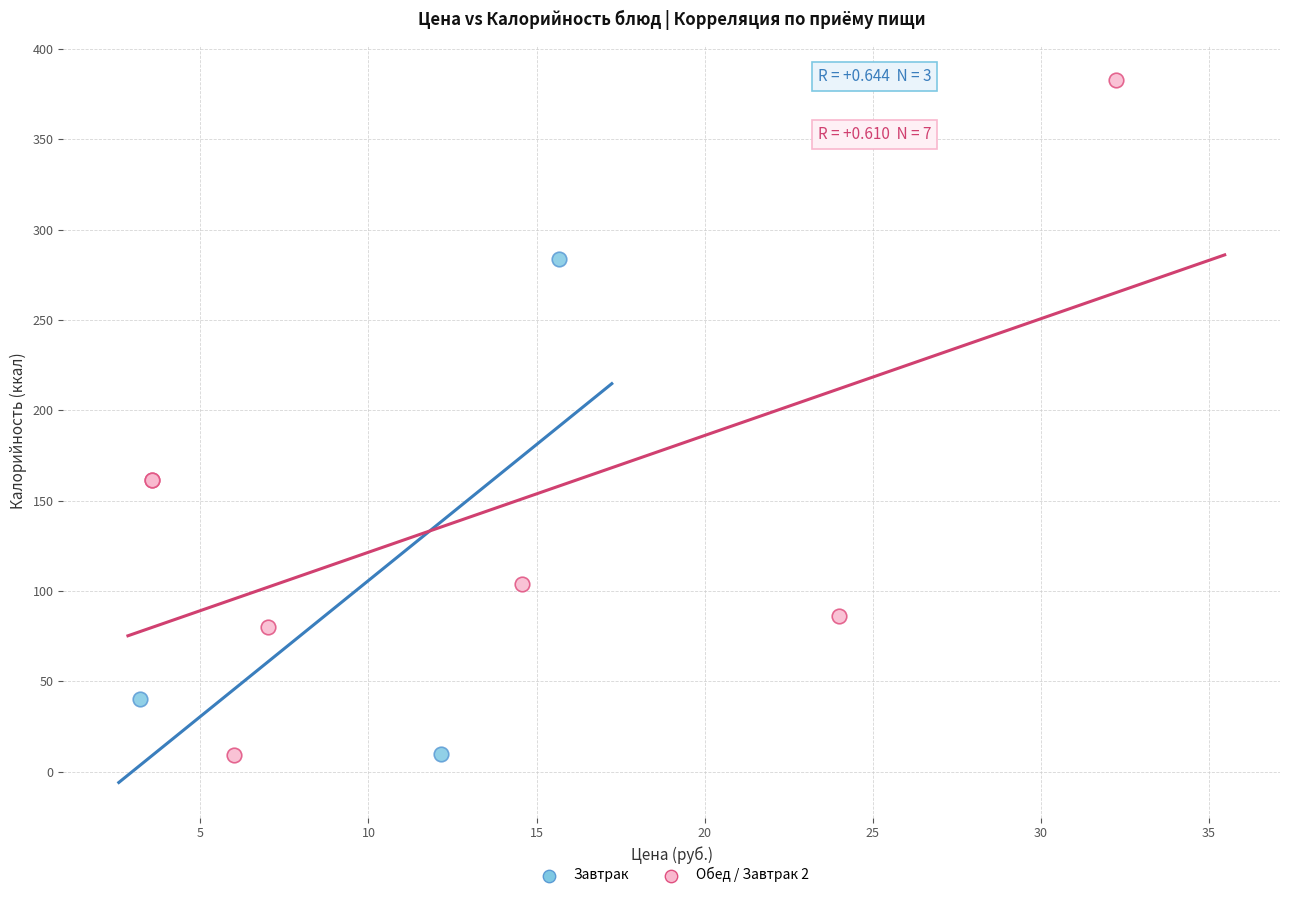

What are all the series names shown in the legend?

Завтрак, Обед / Завтрак 2